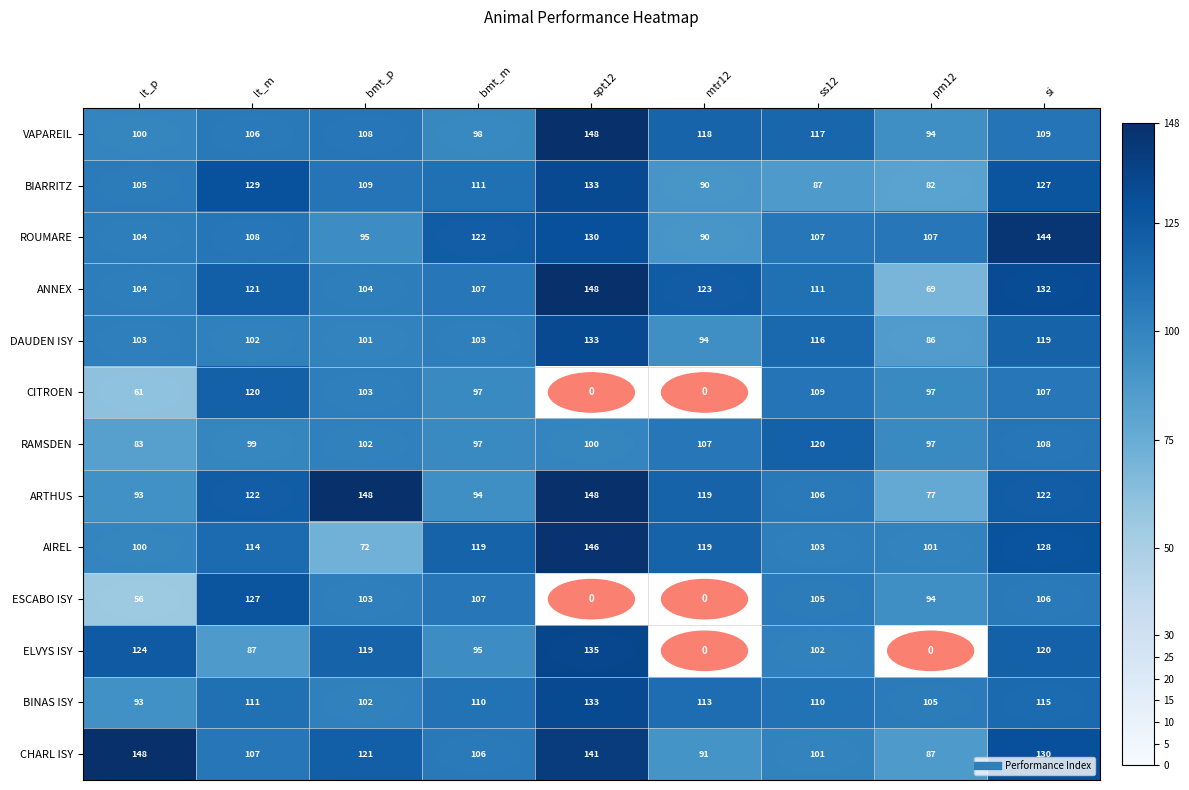

True or false: CHARL ISY has a value of 106.0 at bmt_m.

True